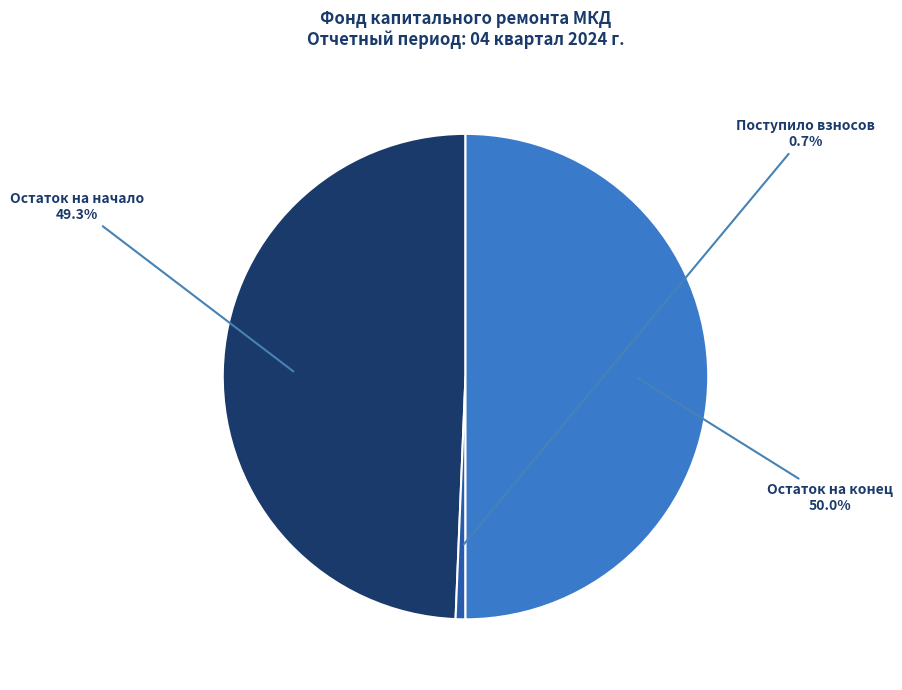

What is the largest slice in the pie chart?

Остаток на конец